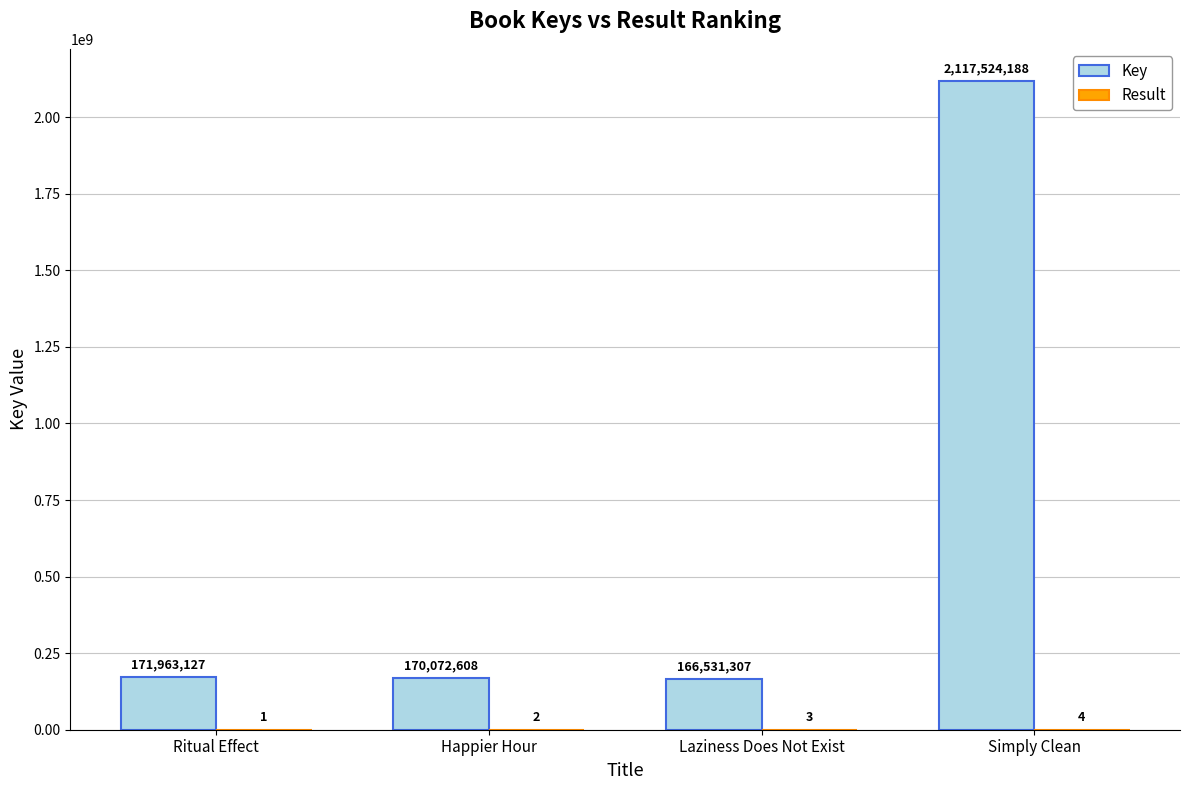

At which label is Key closest to 1142027747?

Ritual Effect